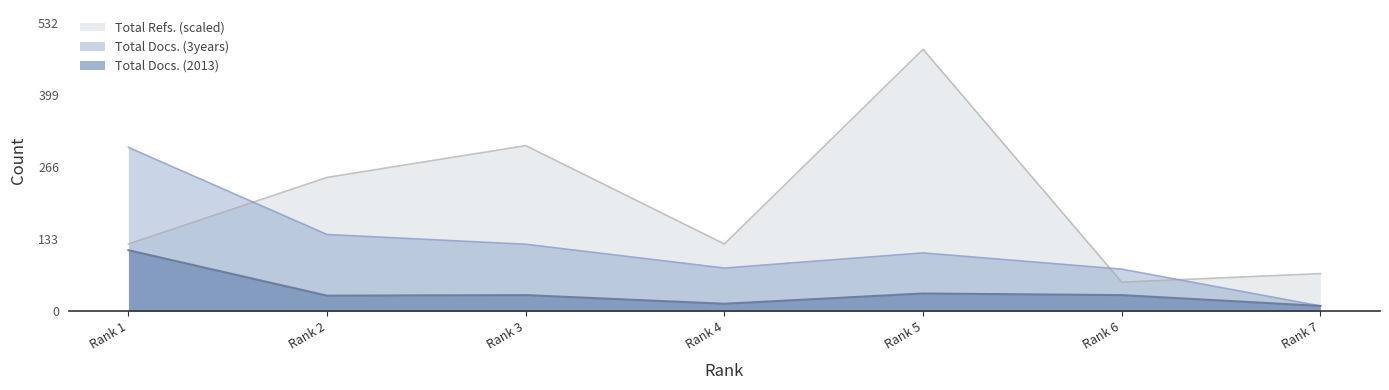

Where does the Total Docs. (2013) series first go above 30?

Rank 1